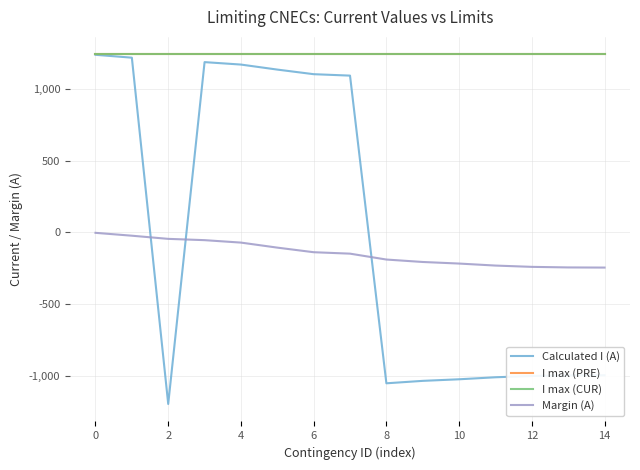

Rank the series by their maximum value, from lowest to highest.

Margin (A), Calculated I (A), I max (PRE), I max (CUR)